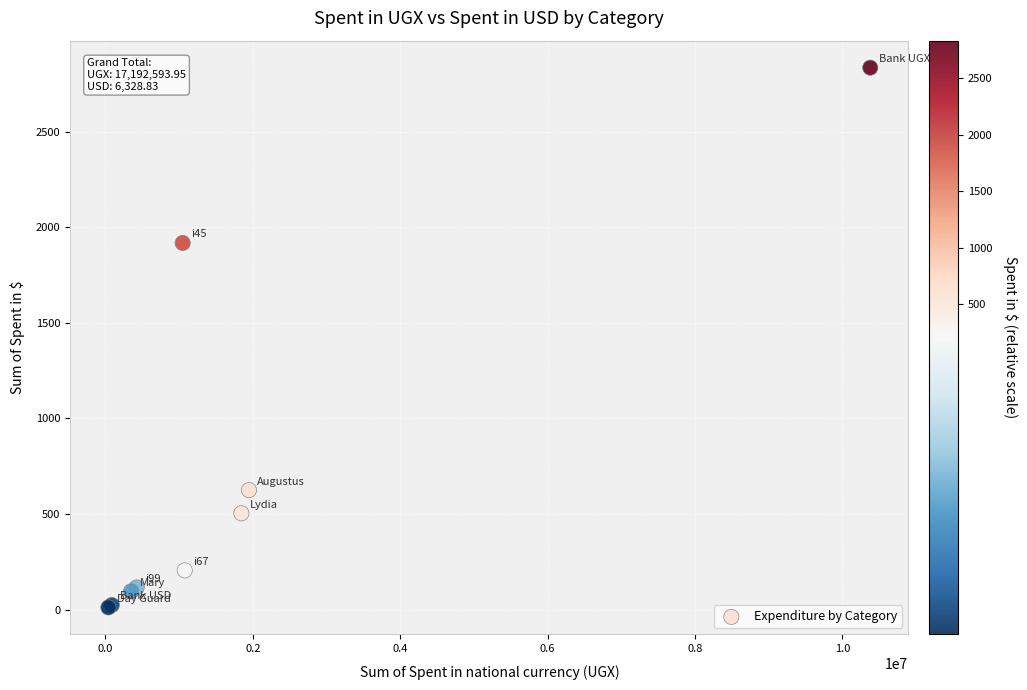

What Y value in the scatter plot is closest to 1422?

1917.1